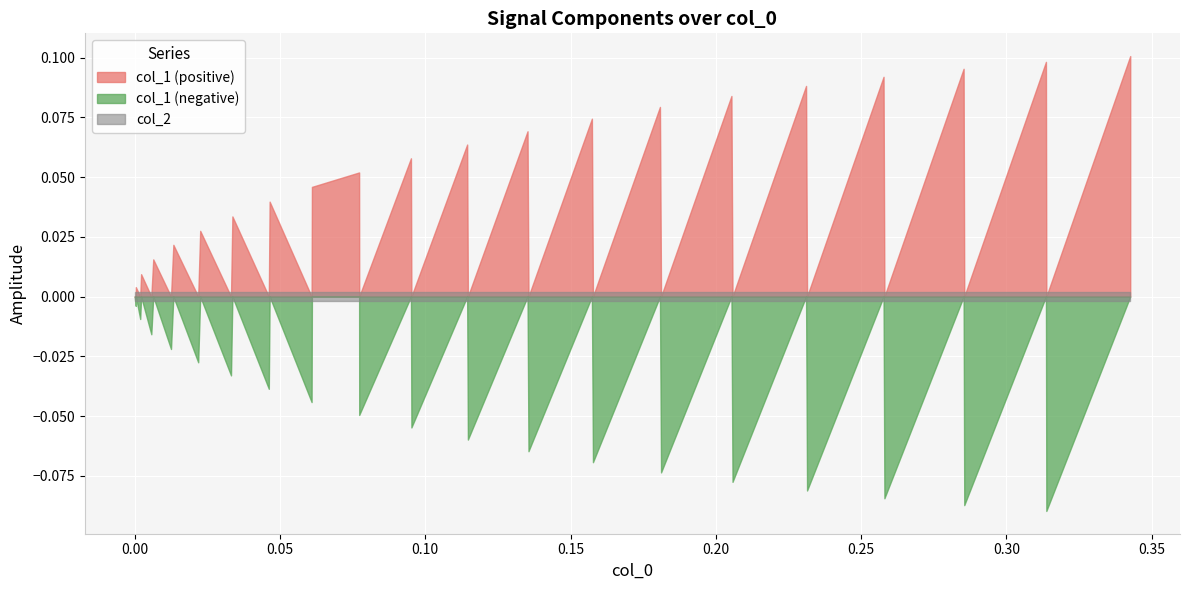

Rank the categories by col_1_neg value from lowest to highest.

38, 36, 34, 32, 30, 28, 26, 24, 22, 20, 18, 15, 13, 11, 9, 7, 5, 3, 1, 0, 2, 4, 6, 8, 10, 12, 14, 16, 17, 19, 21, 23, 25, 27, 29, 31, 33, 35, 37, 39